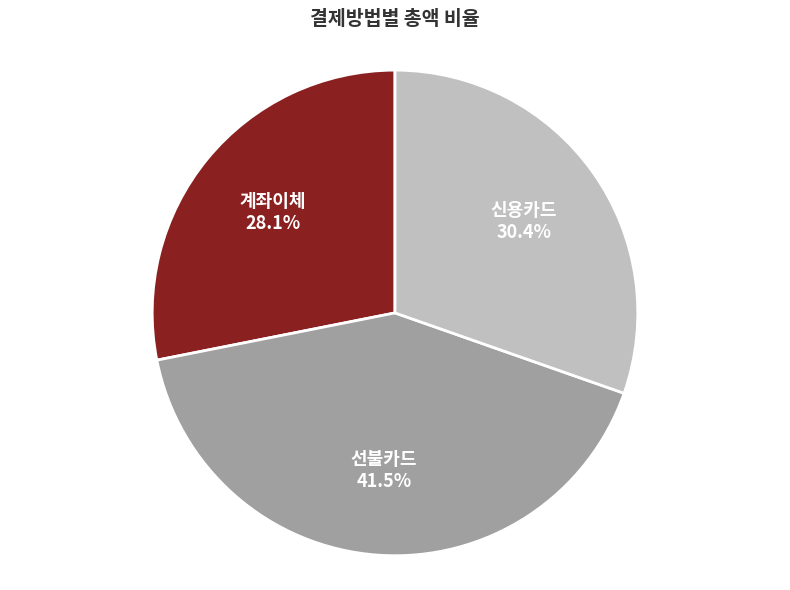

How many slices are in this pie chart?

3